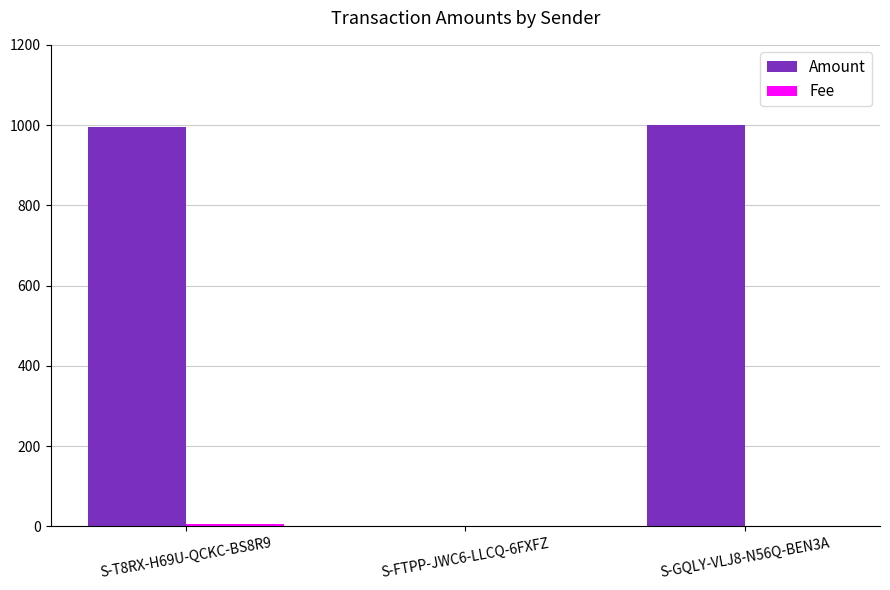

What is the sum of all Amount values?

1996